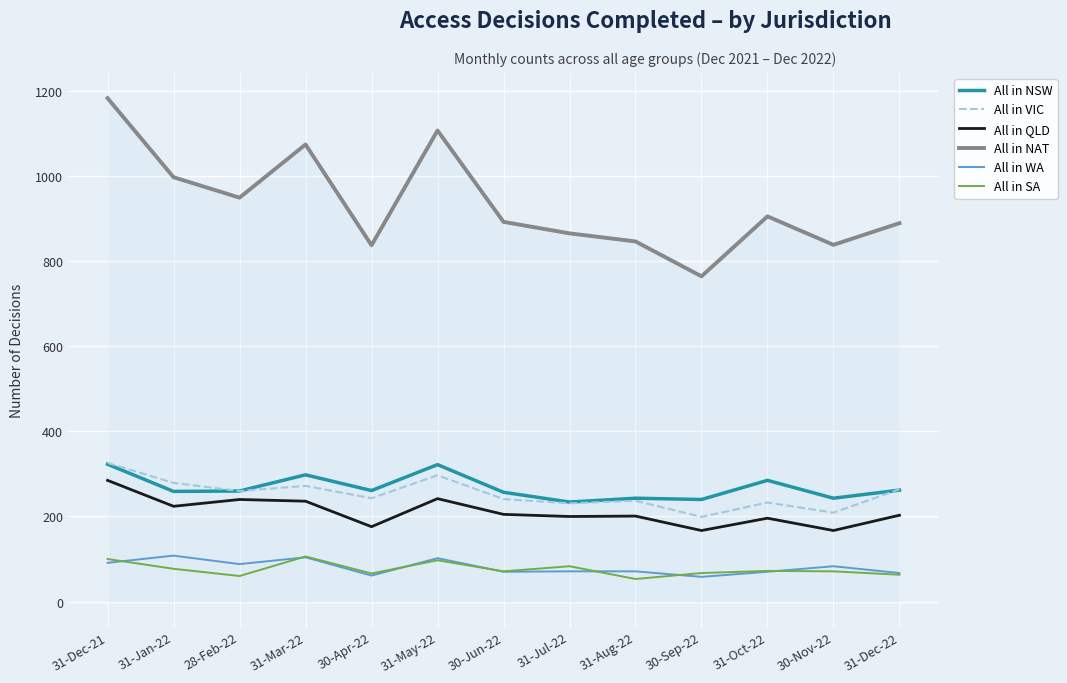

What is the smallest value displayed?

53